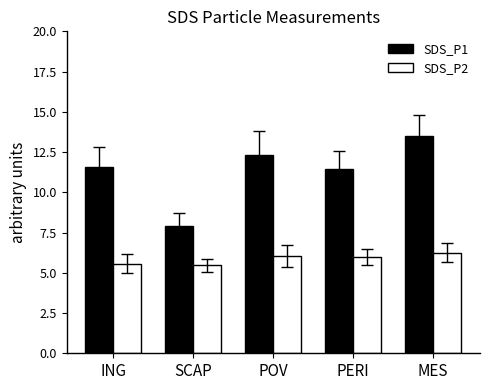

How many bars are there in each group?

2